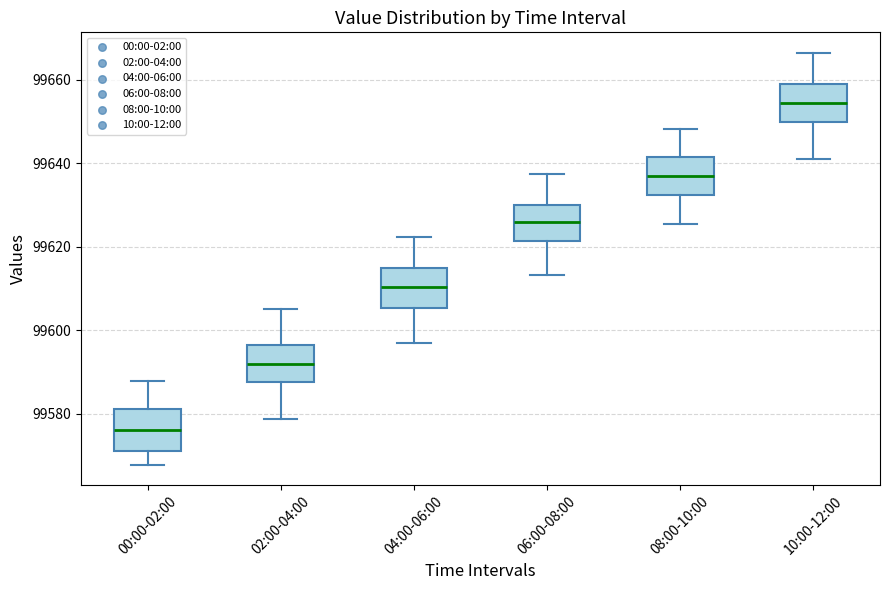

Reading left to right, read every box against the y-axis: the position of its median line, the range the box covers, and the ends of its whiskers. The values are not printed on the chart, so give them approximately, as read against the axis.

00:00-02:00: median 99576, box 99572 to 99582, whiskers 99568 to 99588
02:00-04:00: median 99592, box 99588 to 99596, whiskers 99578 to 99606
04:00-06:00: median 99610, box 99606 to 99614, whiskers 99596 to 99622
06:00-08:00: median 99626, box 99622 to 99630, whiskers 99614 to 99638
08:00-10:00: median 99636, box 99632 to 99642, whiskers 99626 to 99648
10:00-12:00: median 99654, box 99650 to 99660, whiskers 99642 to 99666